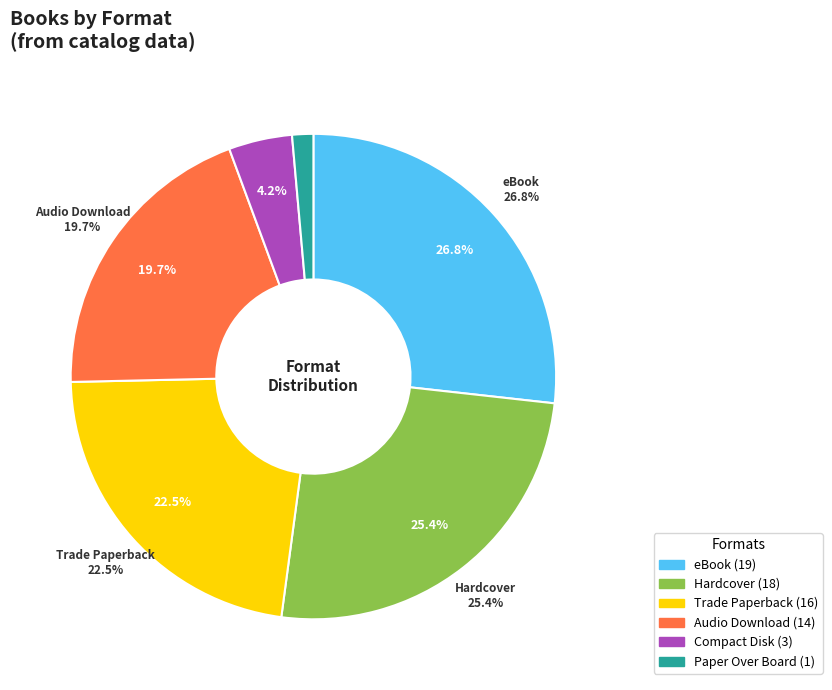

True or false: eBook accounts for 38% of the total.

False